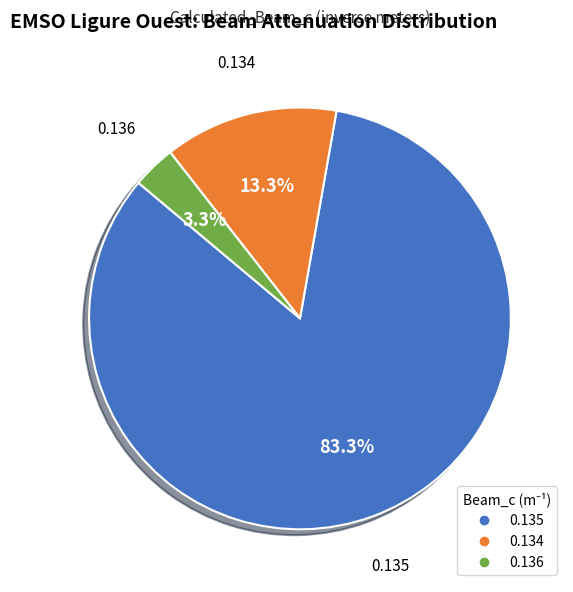

Does any single category account for the majority?

Yes